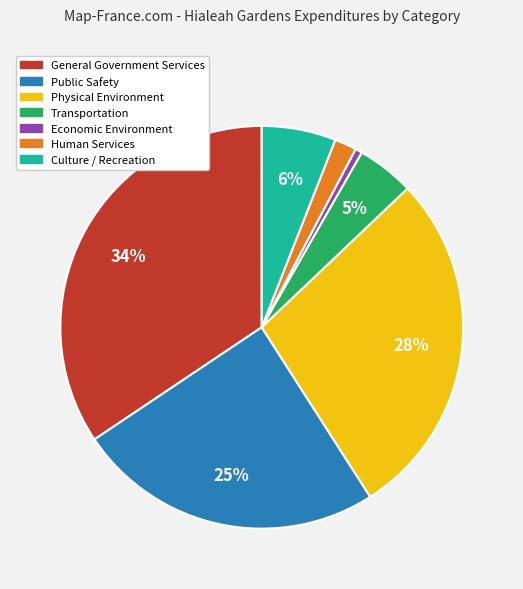

Rank the categories by value from lowest to highest.

Economic Environment, Human Services, Transportation, Culture / Recreation, Public Safety, Physical Environment, General Government Services